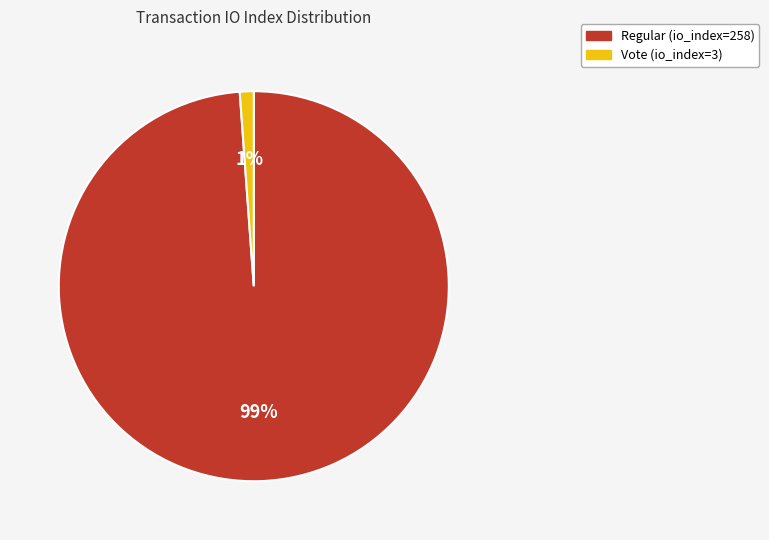

To the nearest percent, what is the difference between the largest and smallest slice percentages?

98%